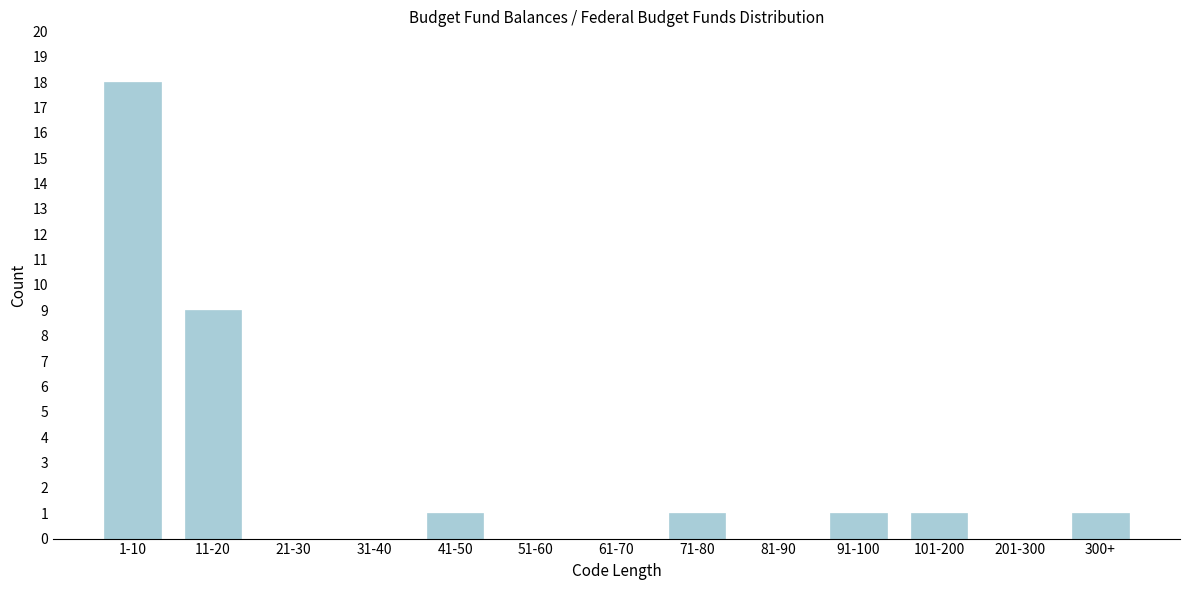

Reading left to right, list all the values displayed in this chart.

1-10=18	11-20=9	21-30=0	31-40=0	41-50=1	51-60=0	61-70=0	71-80=1	81-90=0	91-100=1	101-200=1	201-300=0	300+=1